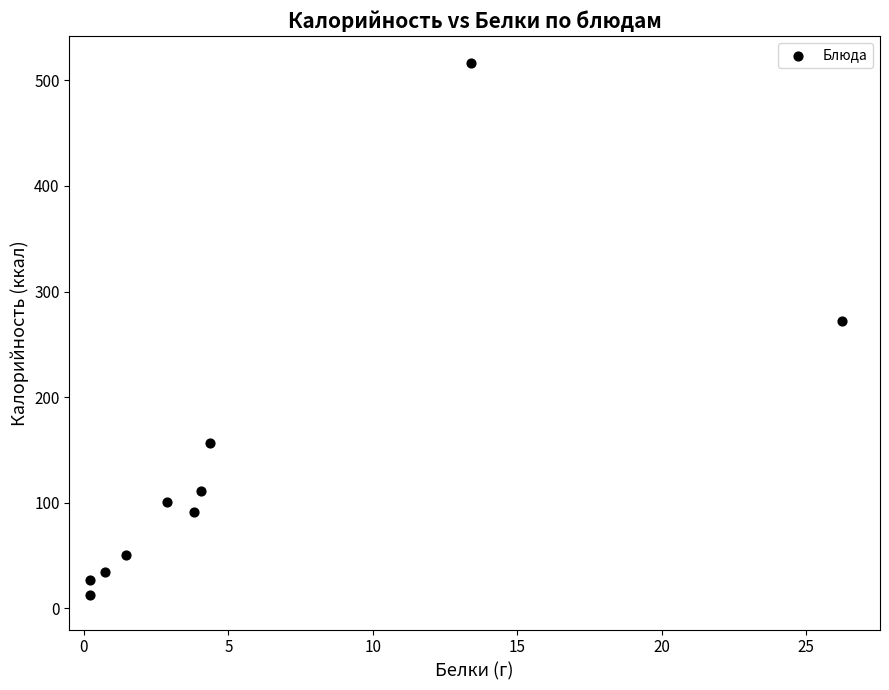

What is the average Y value?

137.3